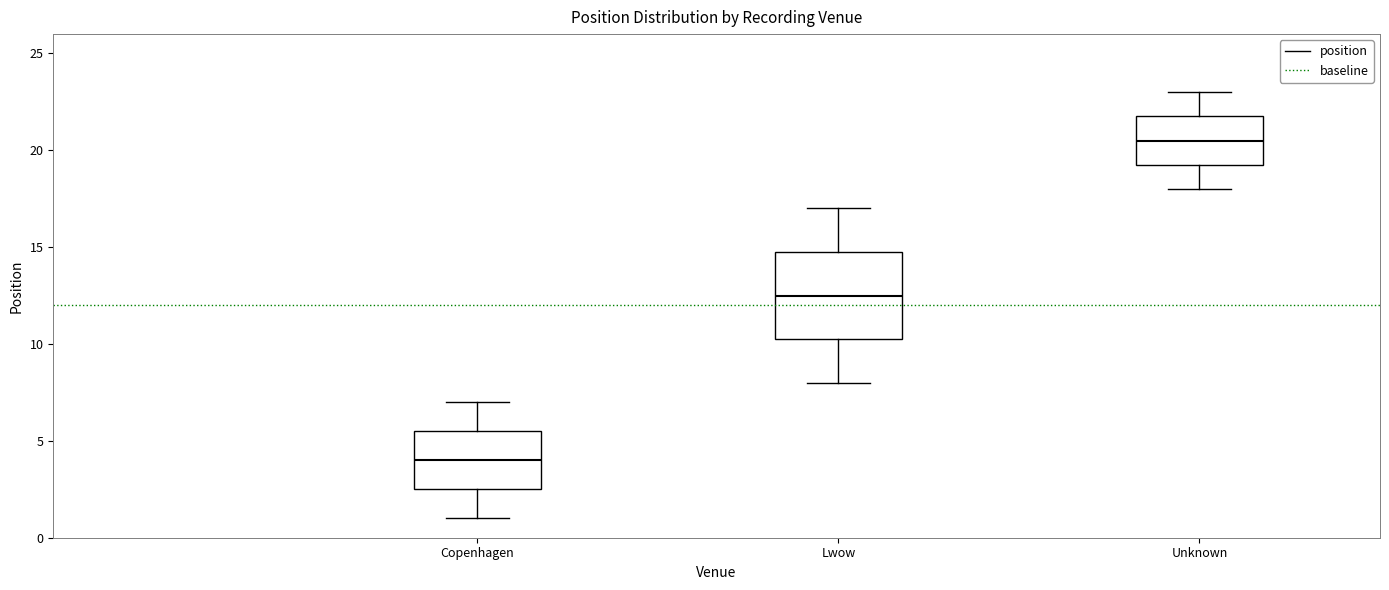

Where does the median line of the box for Unknown sit on the y-axis? The values are not printed on the chart, so give them approximately, as read against the axis.

20.5